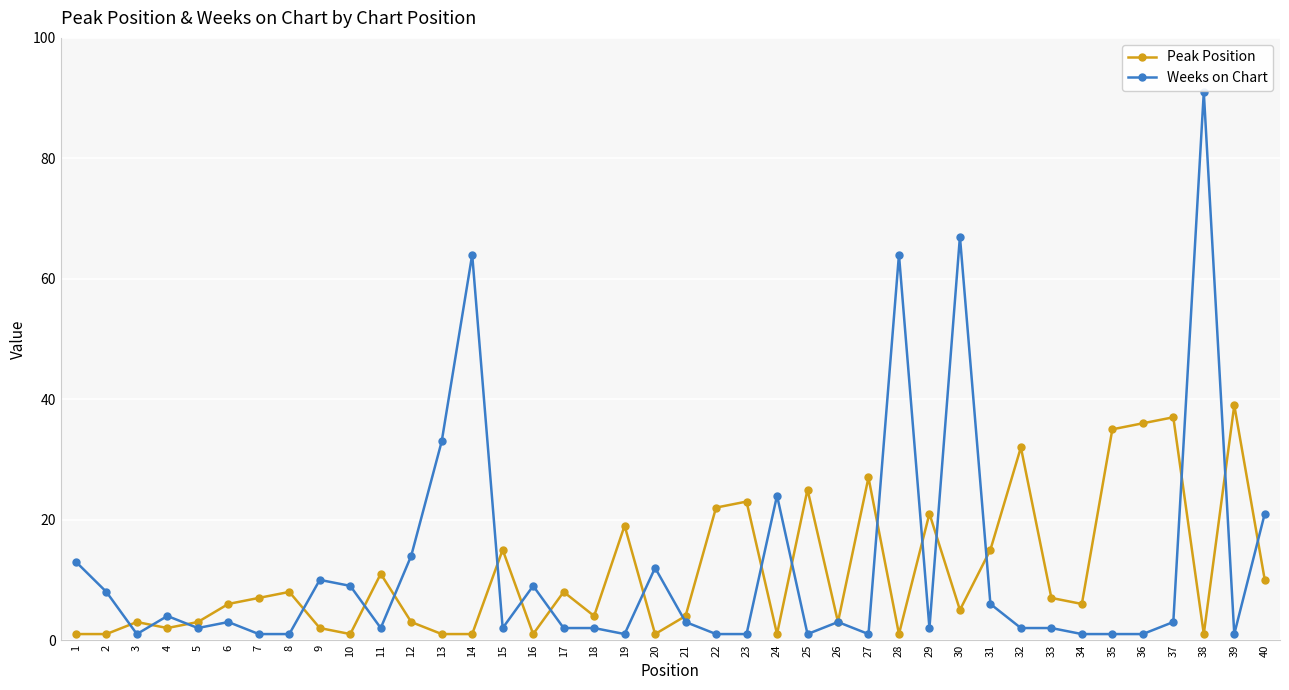

The Peak Position series shows 39 at 39. True or false?

True